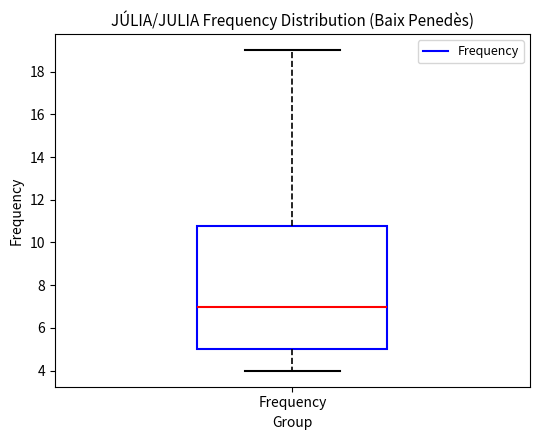

Transcribe this box plot: give where the median line is, the range the box spans, and where the two whiskers end, as read against the y-axis. The values are not printed on the chart, so give them approximately, as read against the axis.

median 7.0, box 5.0 to 10.8, whiskers 4.0 to 19.0